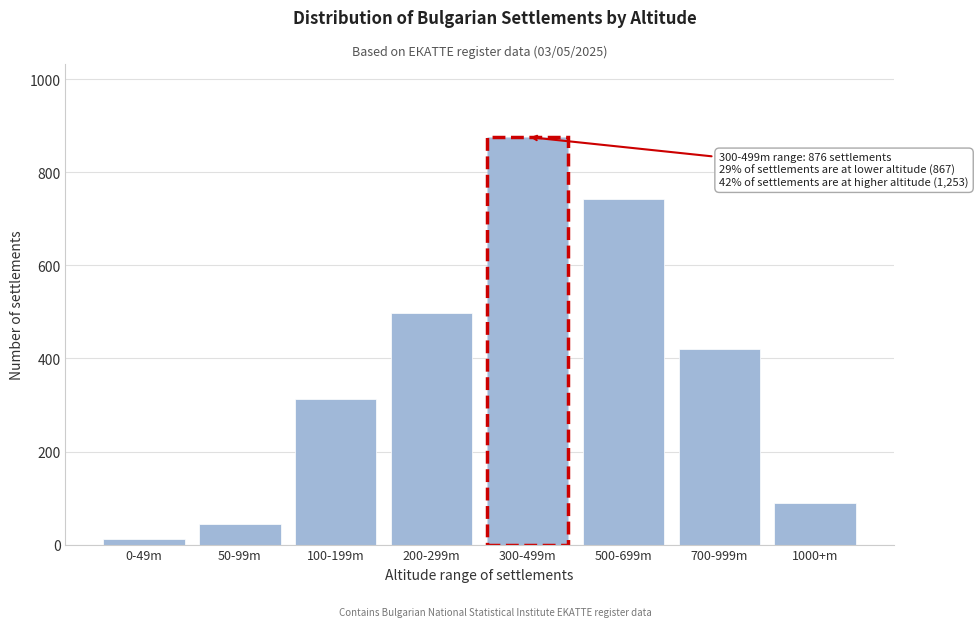

Reading right to left, extract all data points from this chart.

89	421	743	876	498	312	45	12